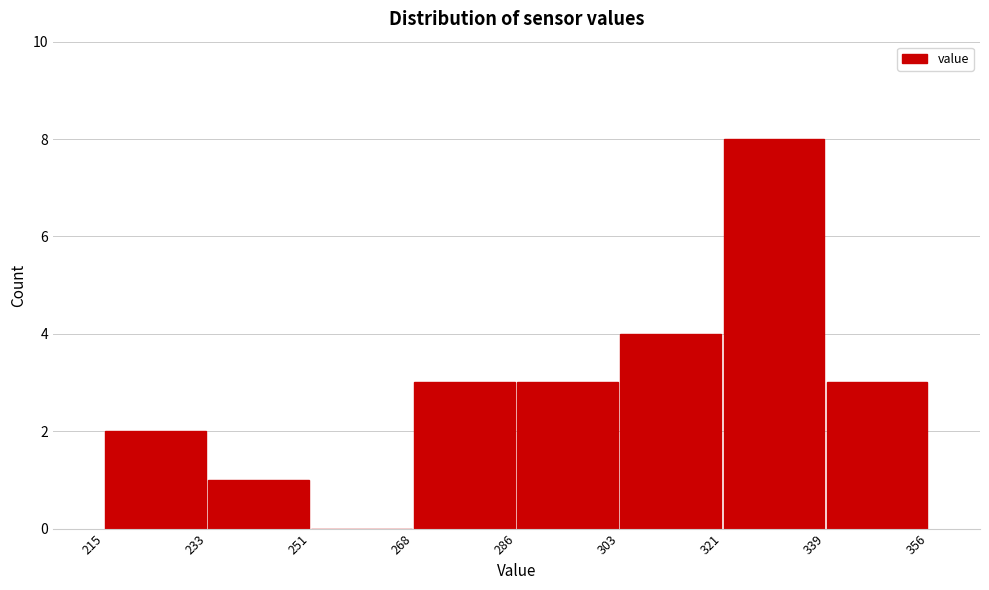

Over which range of the x-axis is the bar tallest?

321 to 339